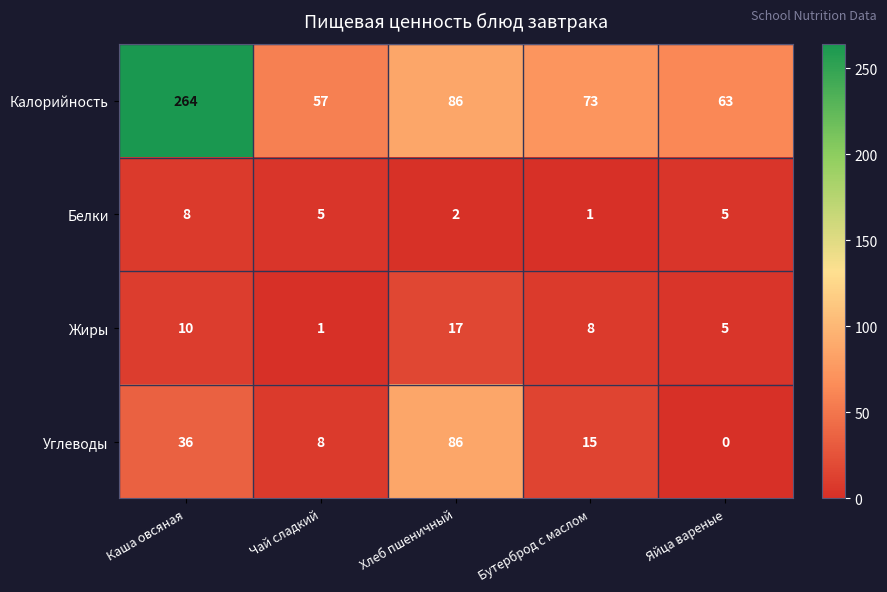

At which category is the sum across all series the highest?

Каша овсяная